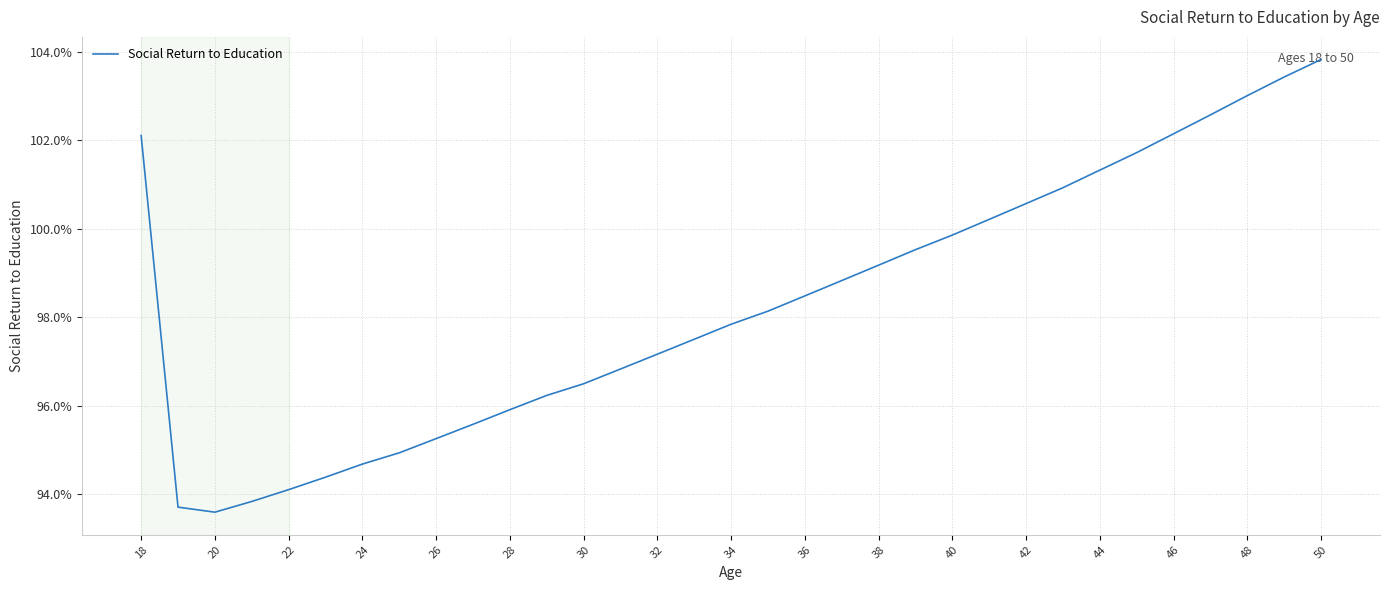

Reading left to right, extract all data points from this chart.

1.0	0.9	0.9	0.9	0.9	0.9	0.9	0.9	1.0	1.0	1.0	1.0	1.0	1.0	1.0	1.0	1.0	1.0	1.0	1.0	1.0	1.0	1.0	1.0	1.0	1.0	1.0	1.0	1.0	1.0	1.0	1.0	1.0